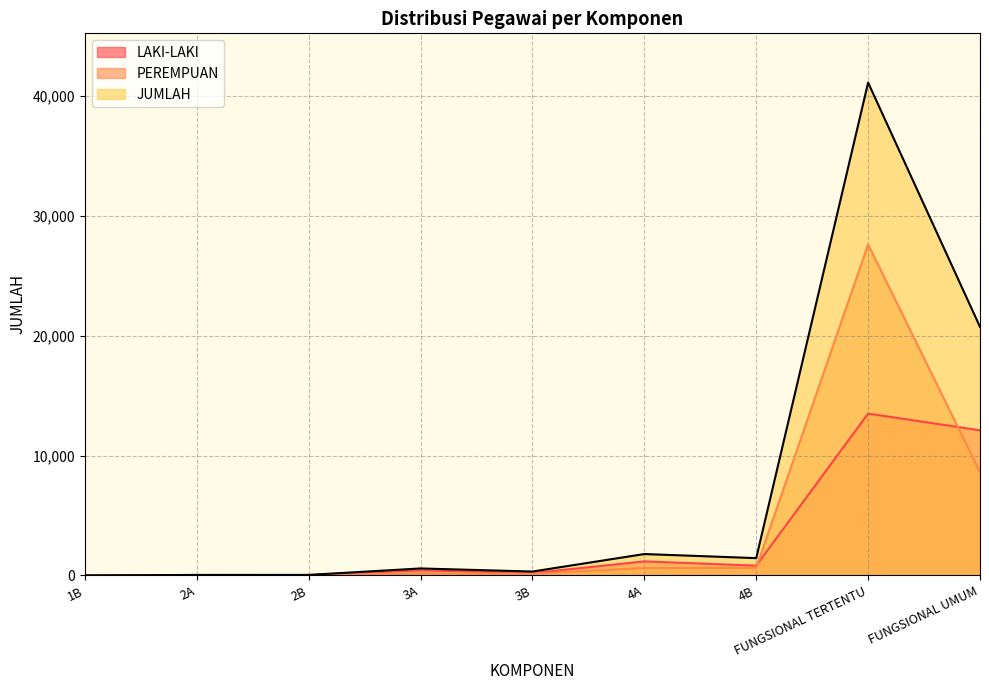

Reading left to right, what are all the values shown in this chart?

LAKI-LAKI: 2	28	30	423	192	1170	813	13498	12105
PEREMPUAN: 0	10	11	157	130	611	628	27610	8624
JUMLAH: 2	38	41	580	322	1781	1441	41108	20729